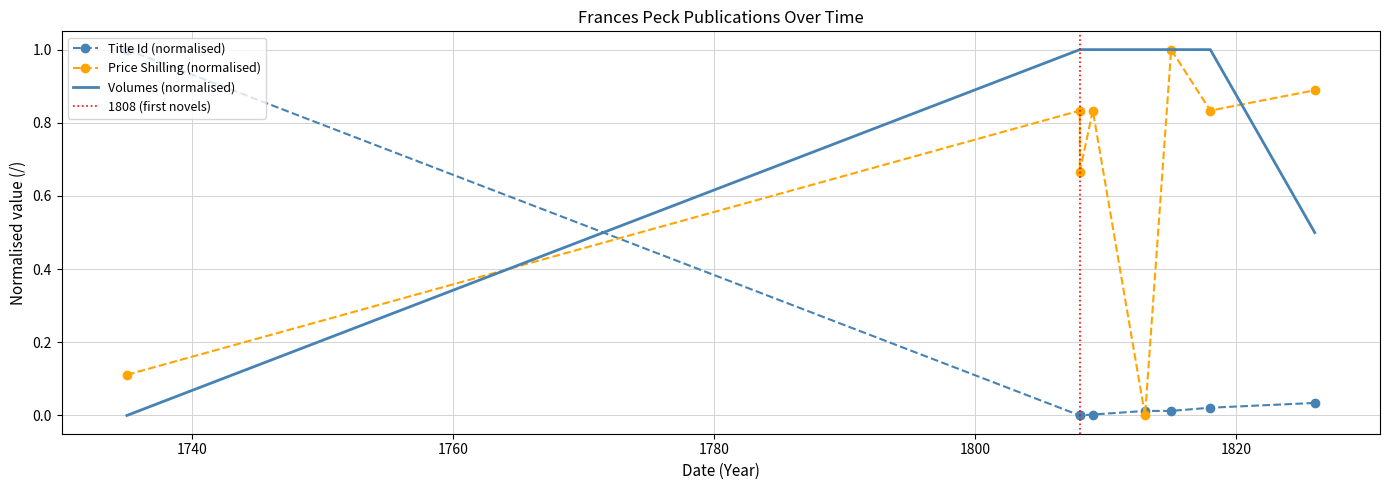

At how many categories does at least one series exceed 0?

8